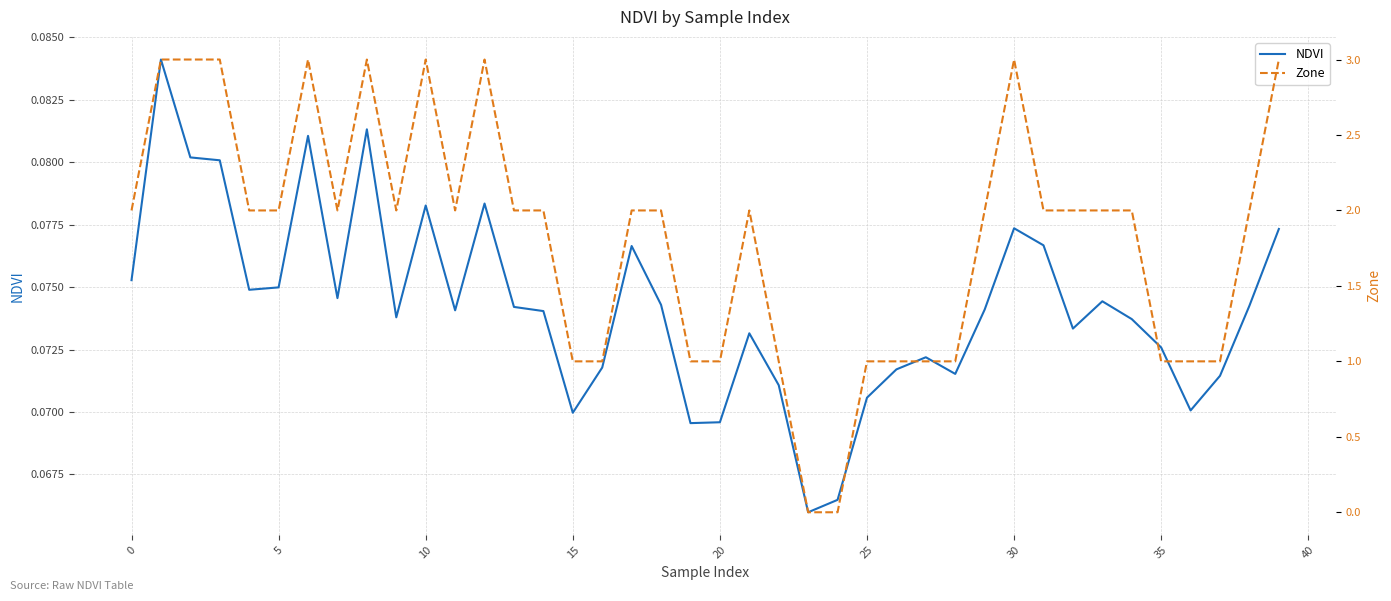

Which series changed the most between 24 and 38?

Zone